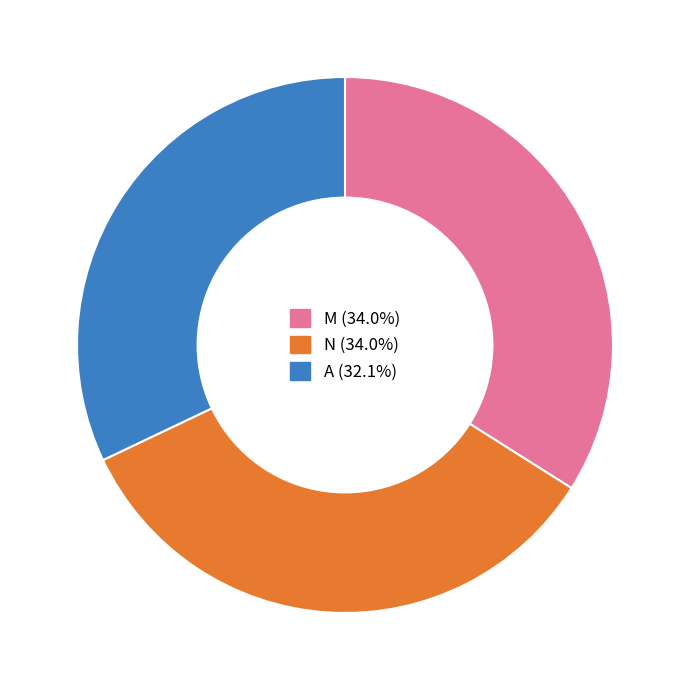

How many segments does this pie chart have?

3